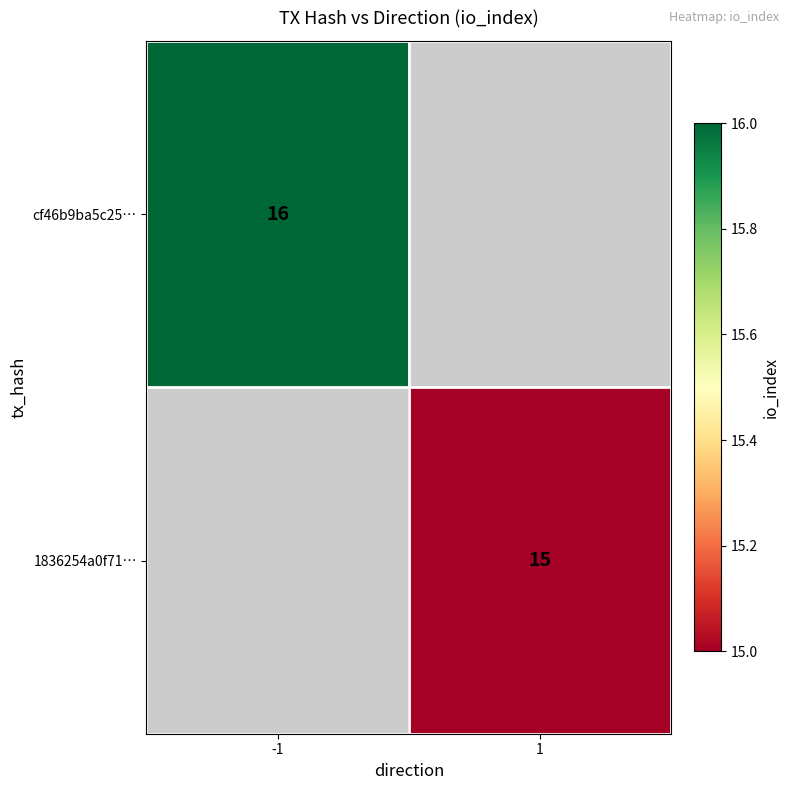

What is the maximum value shown in the chart?

16.0